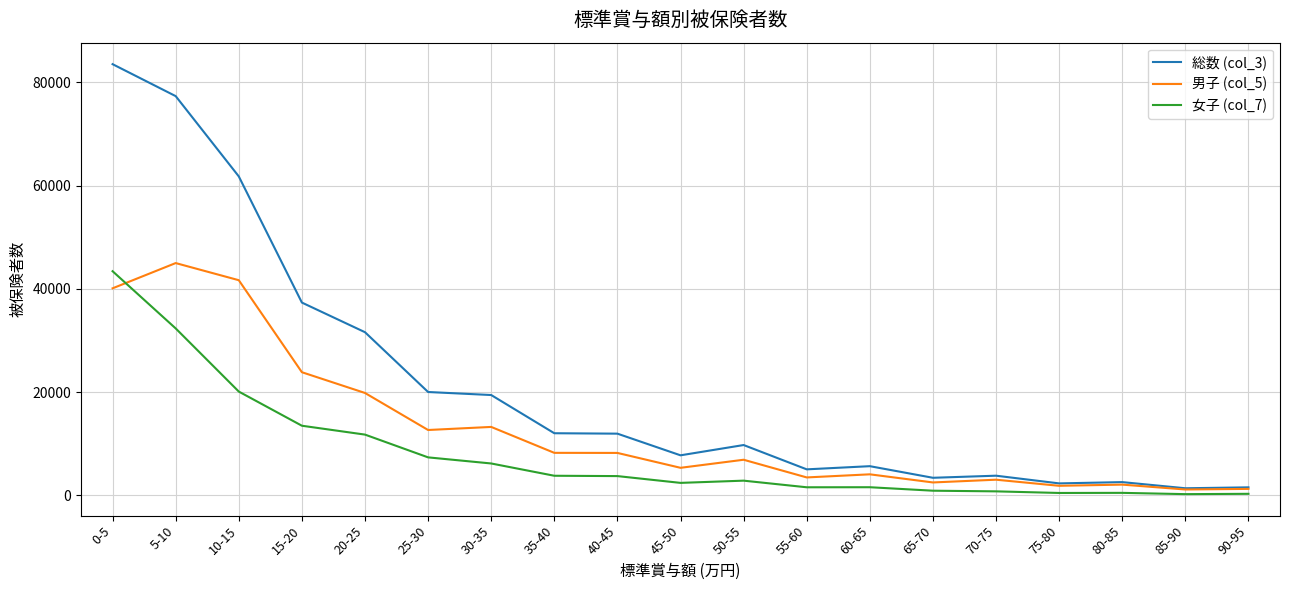

Does the chart have visible grid lines?

Yes